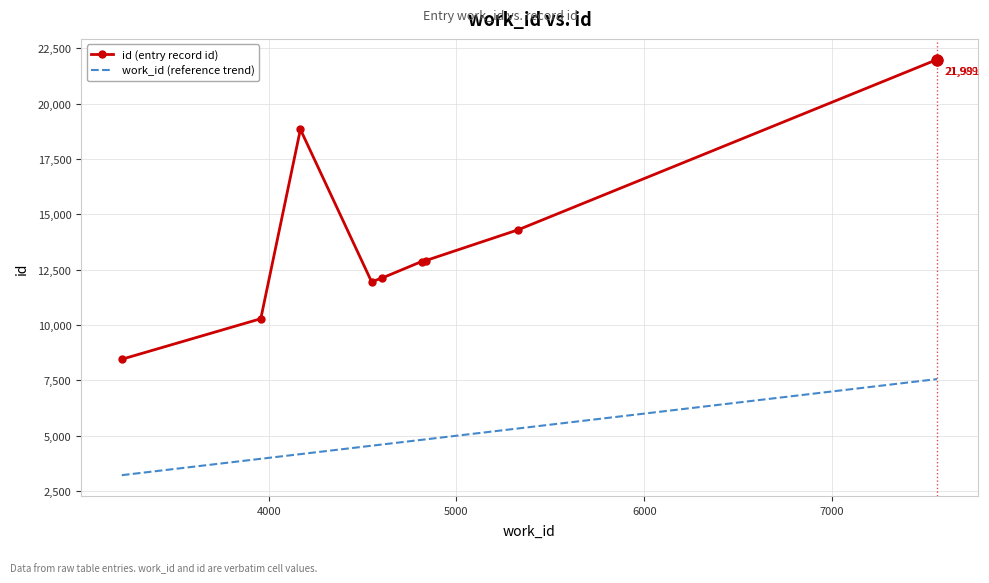

Which series has the largest total across all categories?

id (entry record id)